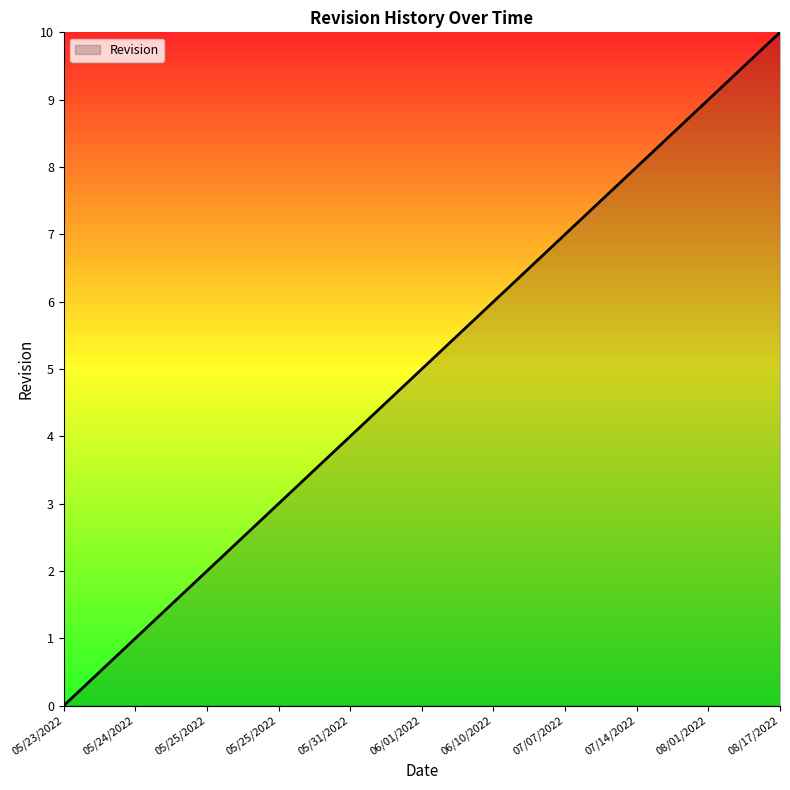

What is the label of the 2nd point from the right?

08/01/2022